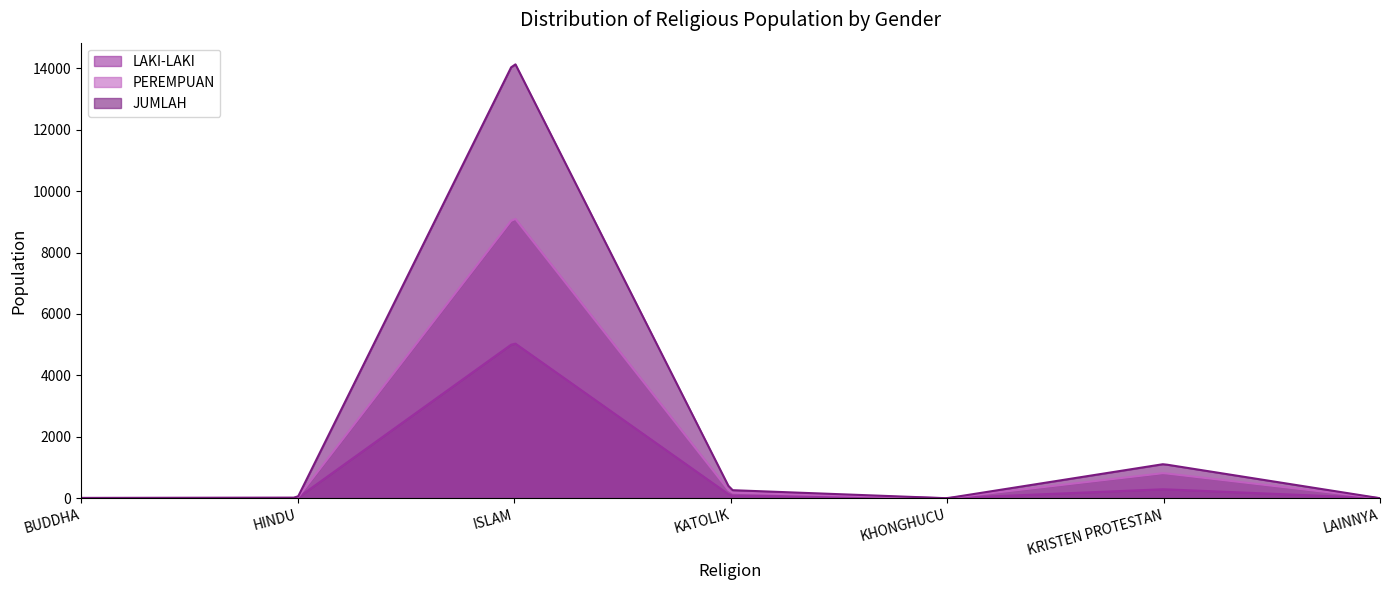

Is the value of LAKI-LAKI at ISLAM greater than the value of PEREMPUAN at KHONGHUCU?

Yes